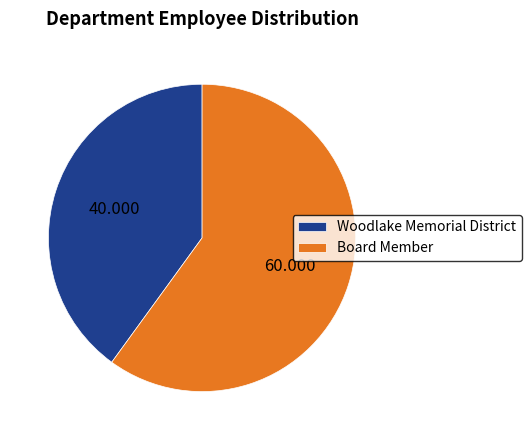

Between Woodlake Memorial District and Board Member, which is larger?

Board Member